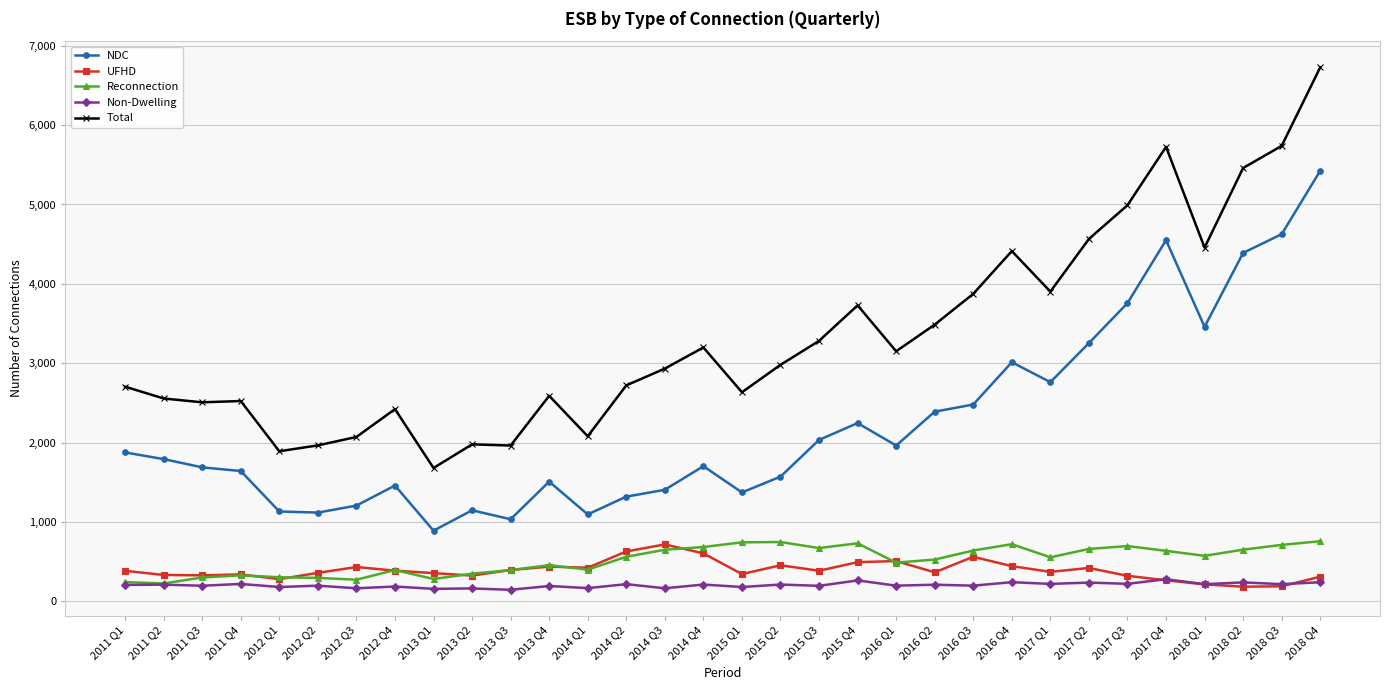

What is the average value of the NDC series?

2227